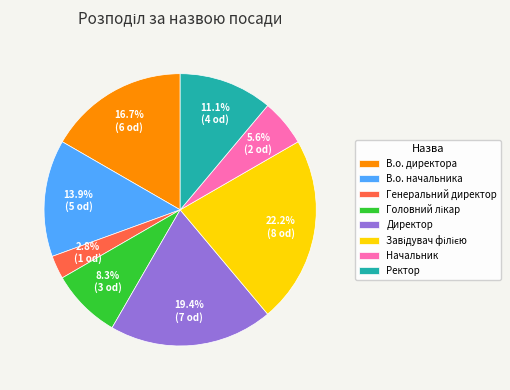

What portion of the pie excludes Директор?

80.6%